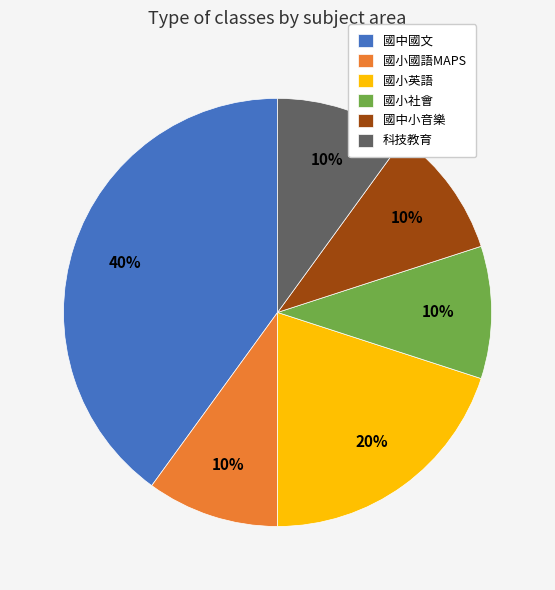

To the nearest percent, what percentage of the pie is 科技教育?

10%